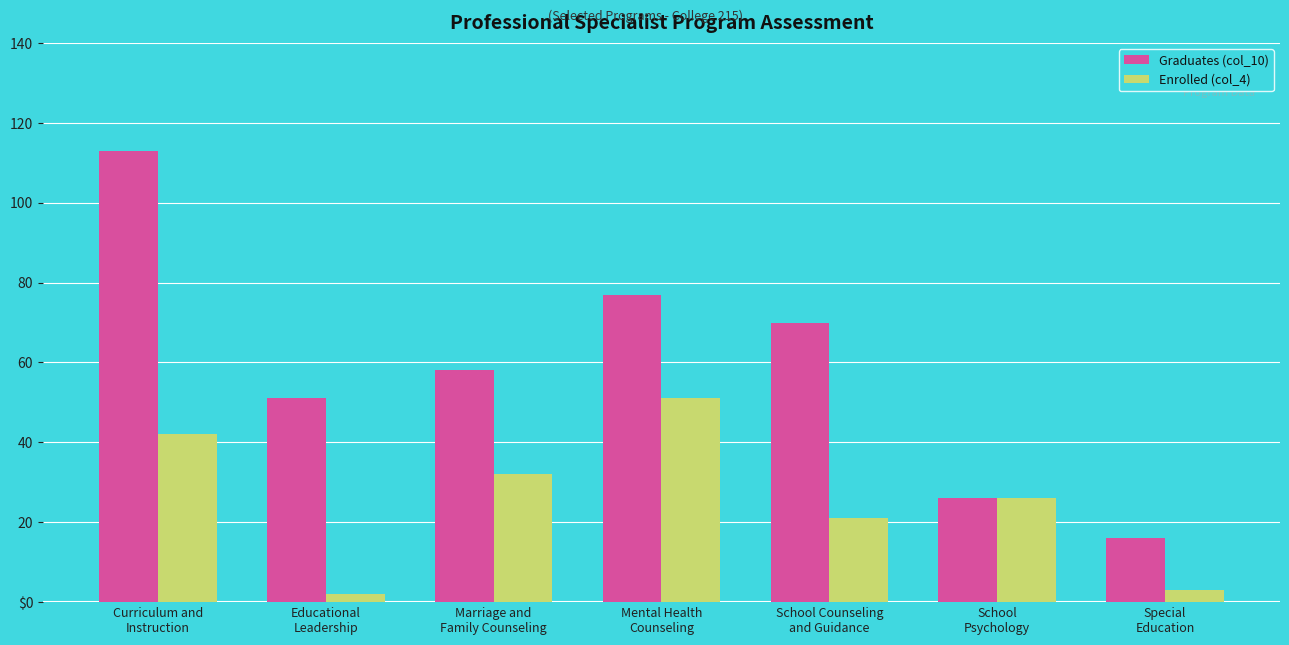

Which category has the highest value across all series?

Curriculum and
Instruction